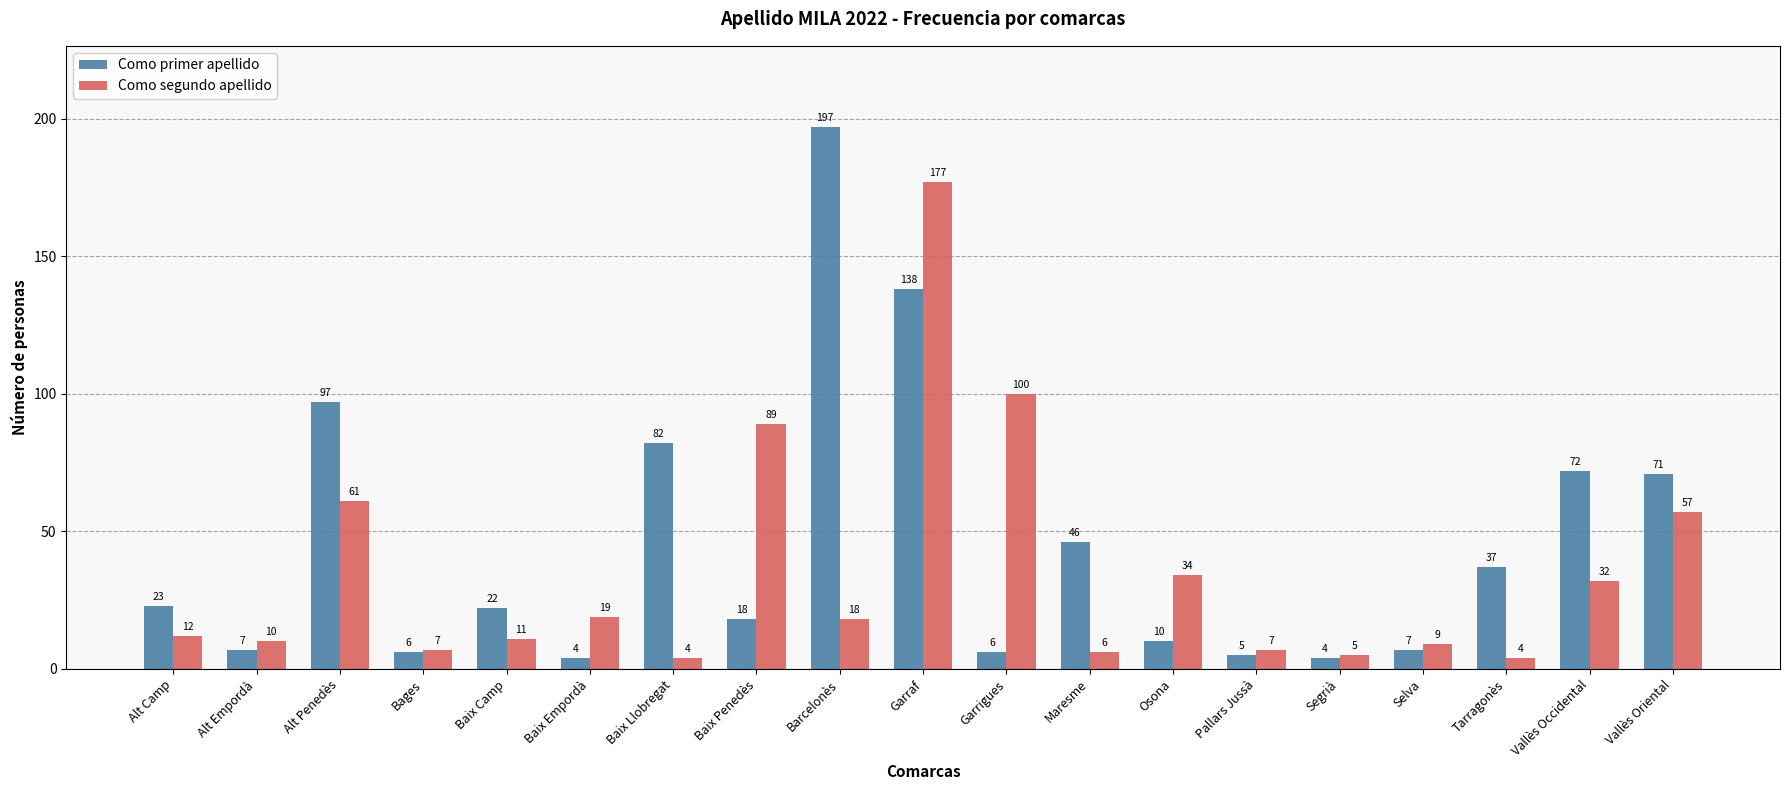

Where does the Como primer apellido series first go above 22?

Alt Camp